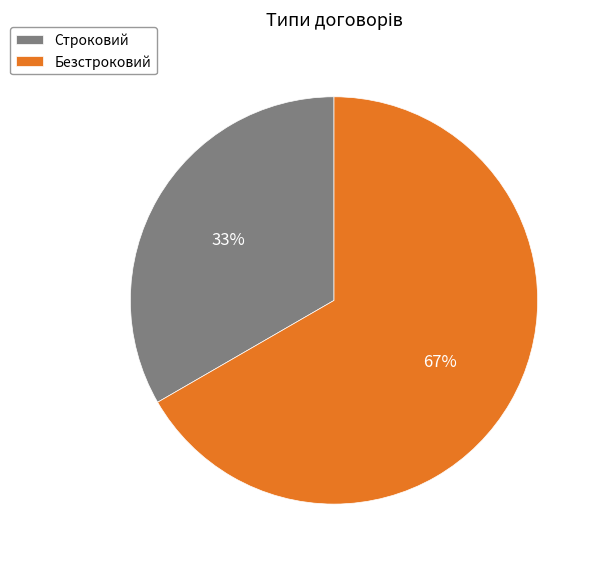

How many segments does this pie chart have?

2